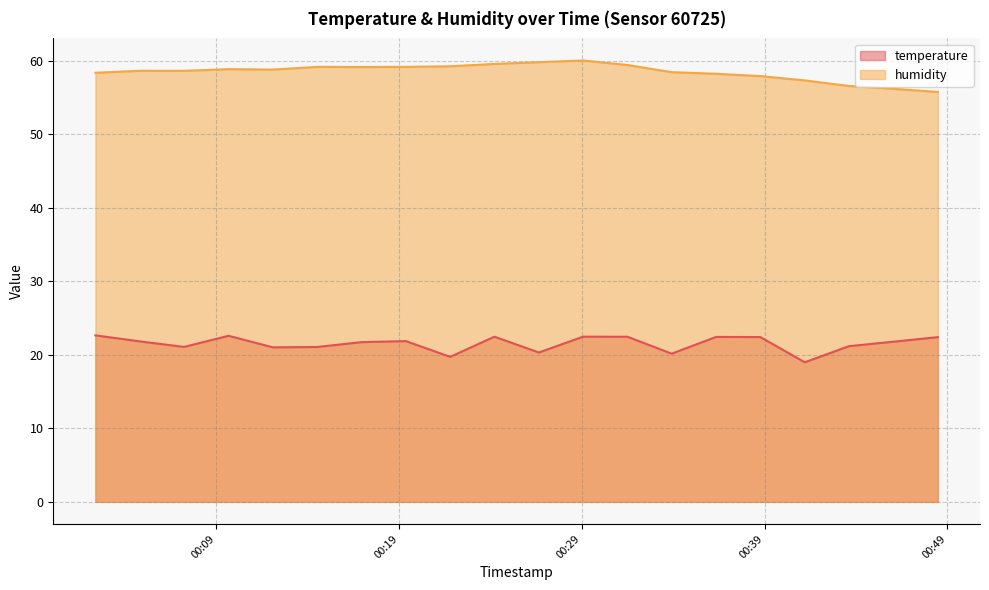

How many lines are shown in the chart?

2